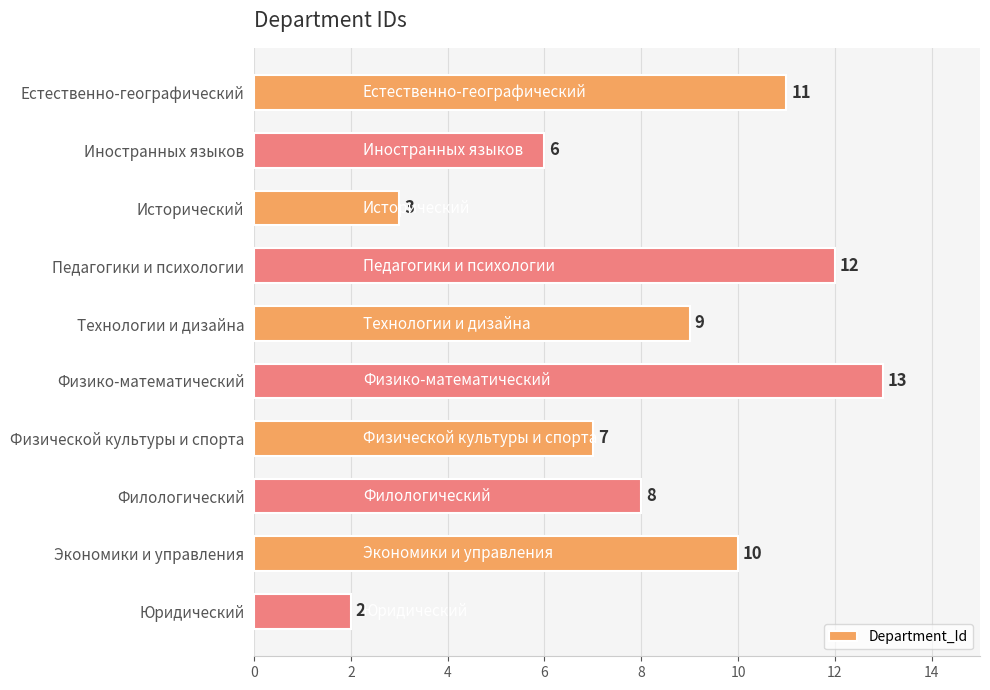

What is the label of the 4th bar from the bottom?

Физической культуры и спорта